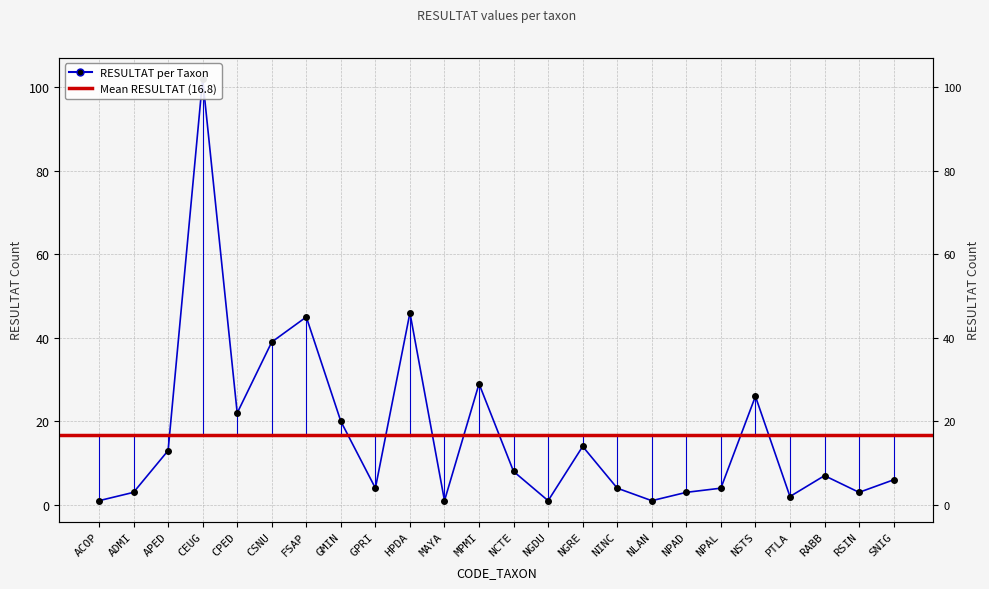

Reading left to right, list all the values displayed in this chart.

1	3	13	102	22	39	45	20	4	46	1	29	8	1	14	4	1	3	4	26	2	7	3	6